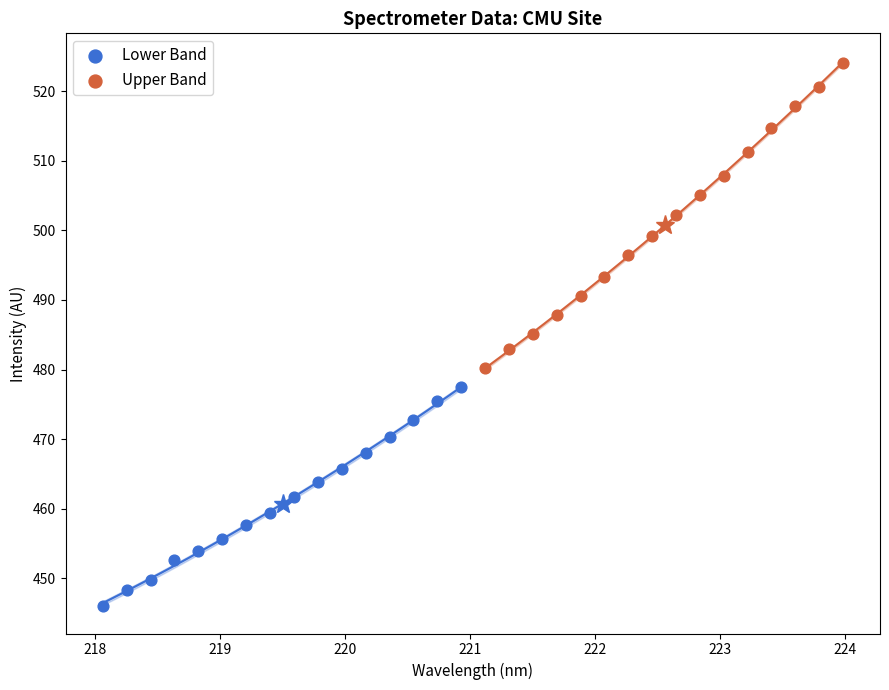

Which series has the largest Y range (max minus min)?

Upper Band